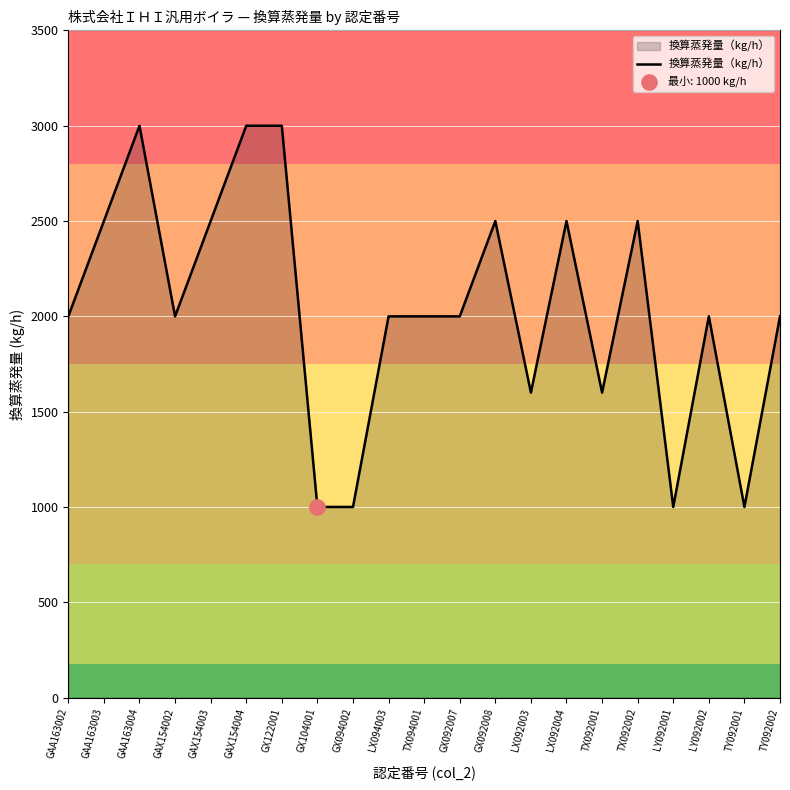

Between GX122001 and GX092008, which is larger?

GX122001